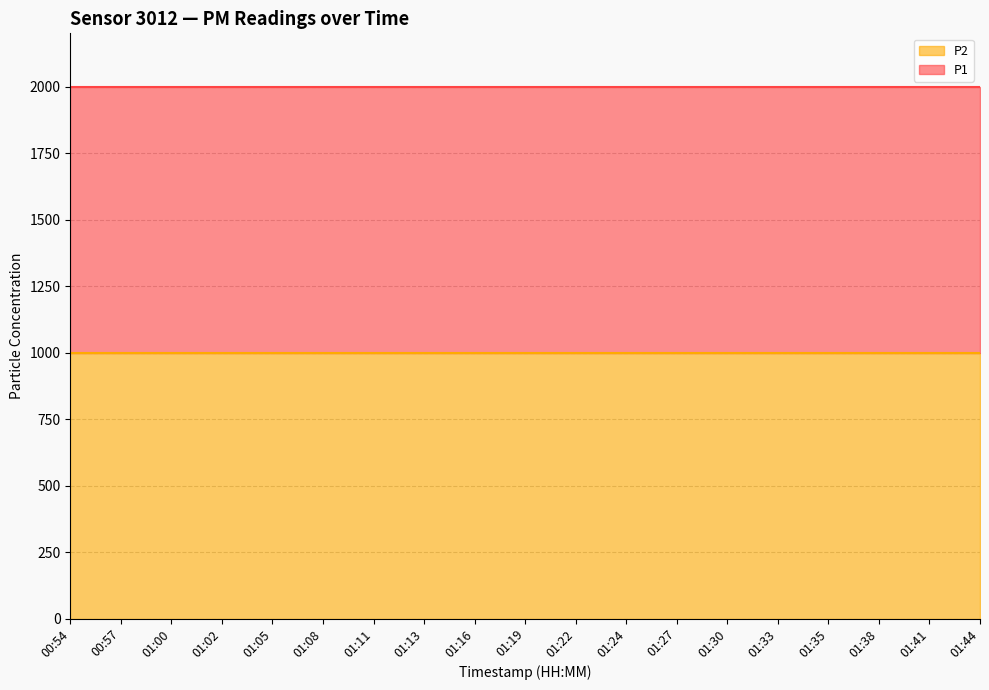

The P1 series shows 2600.3 at 01:11. True or false?

False